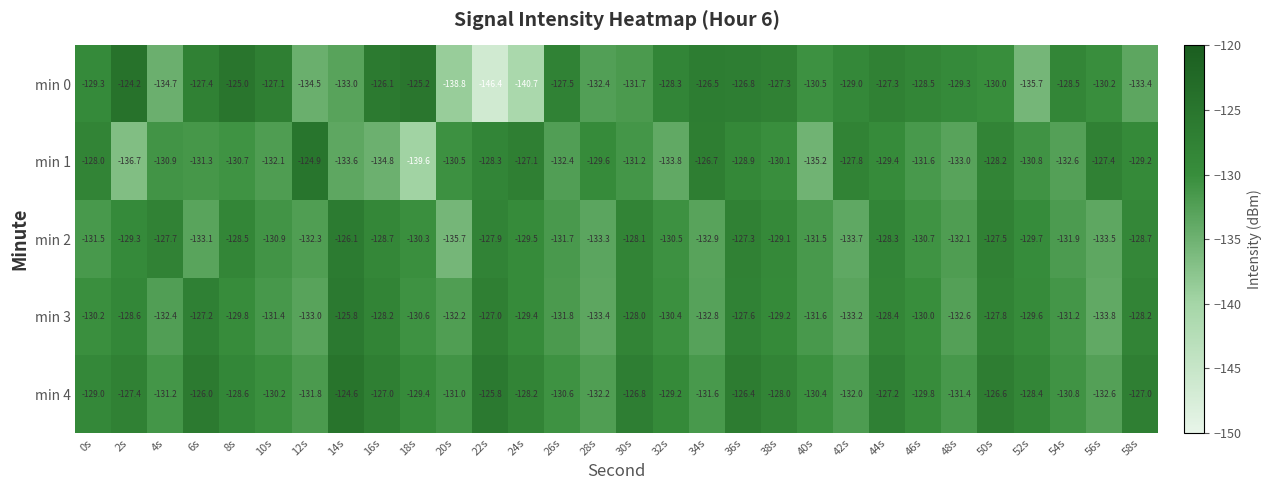

The min 1 series shows -130.8 at 52s. True or false?

True